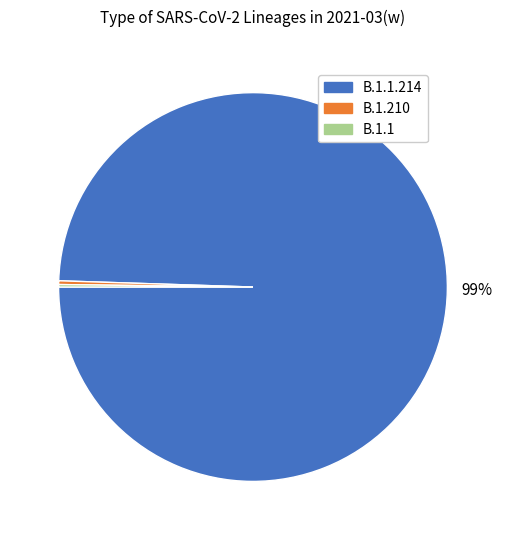

Is there any slice that represents more than half of the pie?

Yes